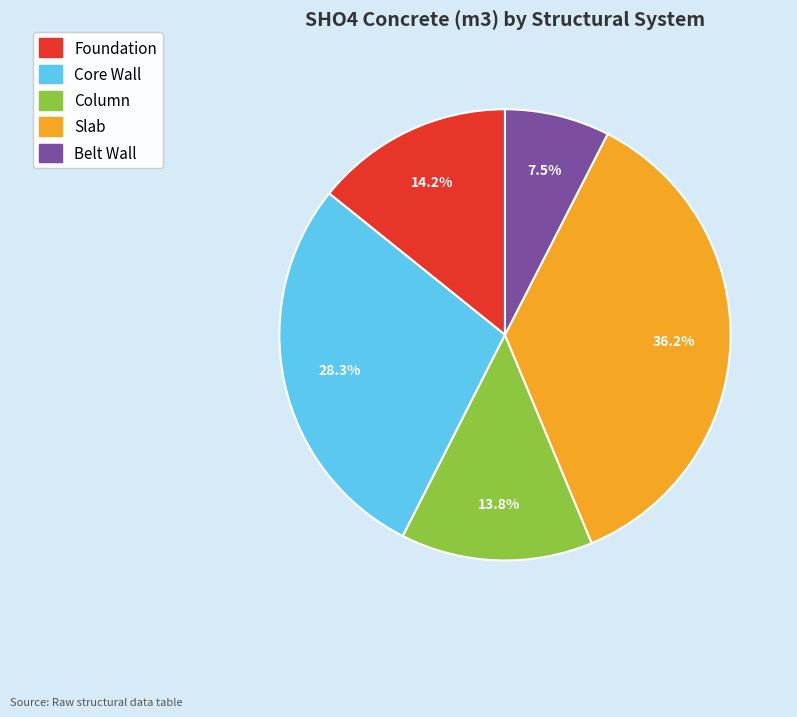

Is there any slice that represents more than half of the pie?

No